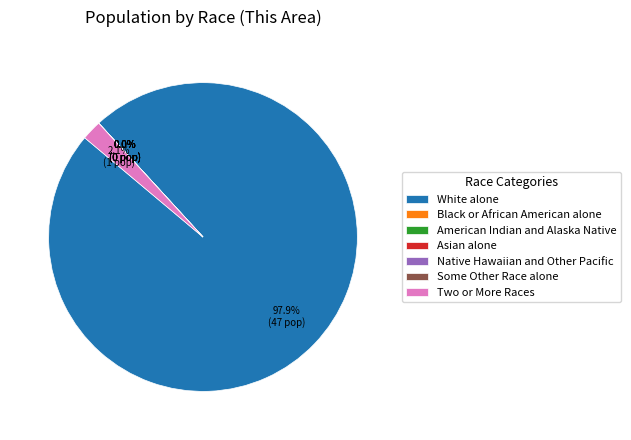

Count the number of slices in the pie.

7